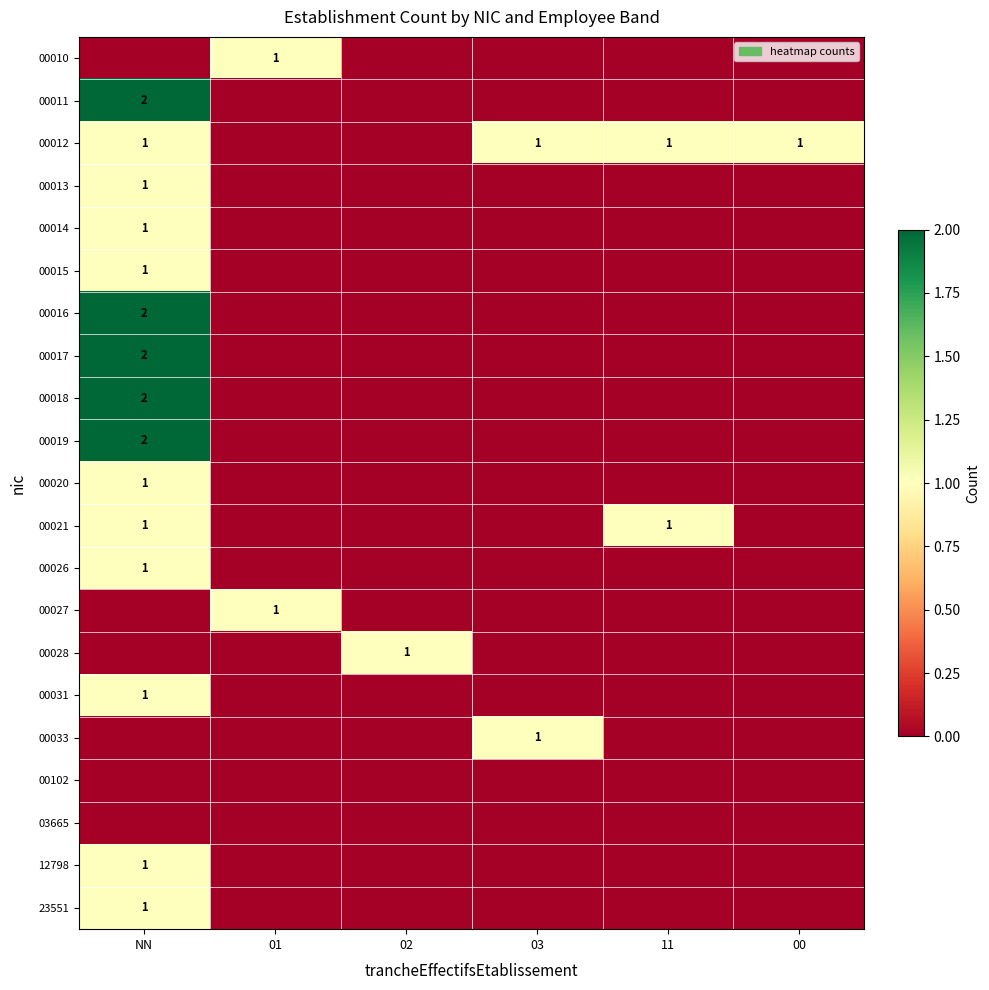

True or false: 00013 has a value of 1 at NN.

True